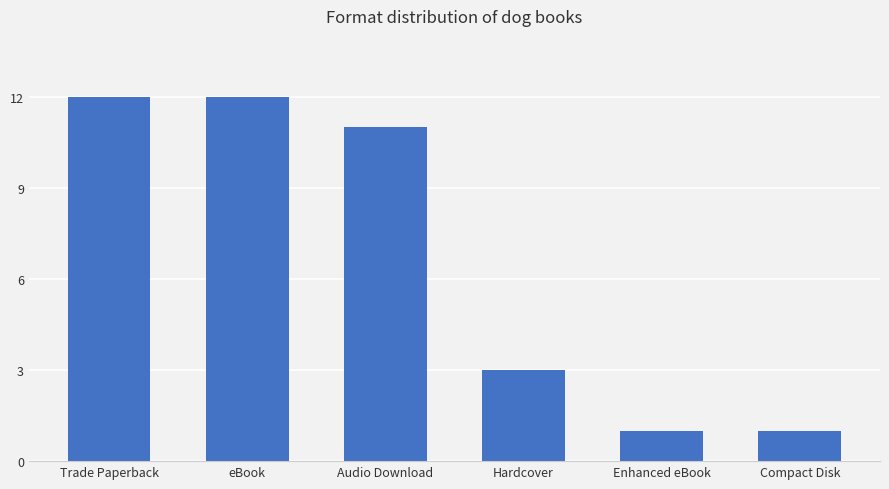

What is the label of the 5th bar from the left?

Enhanced eBook